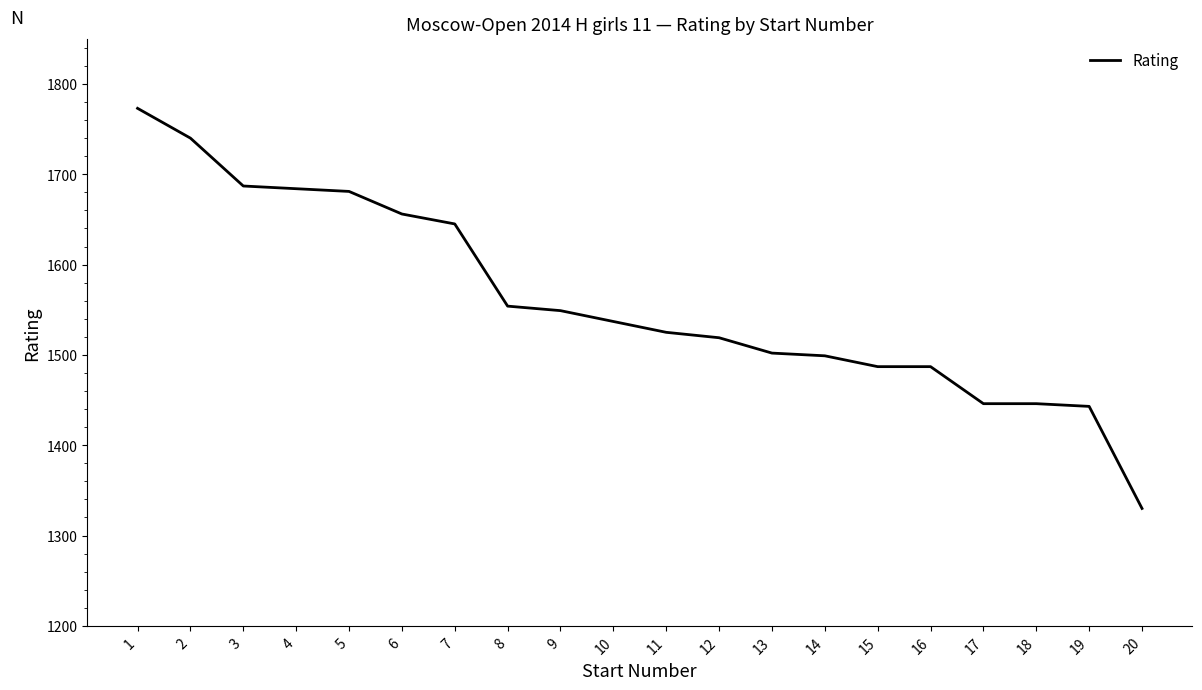

The value at 10 is 1537. True or false?

True